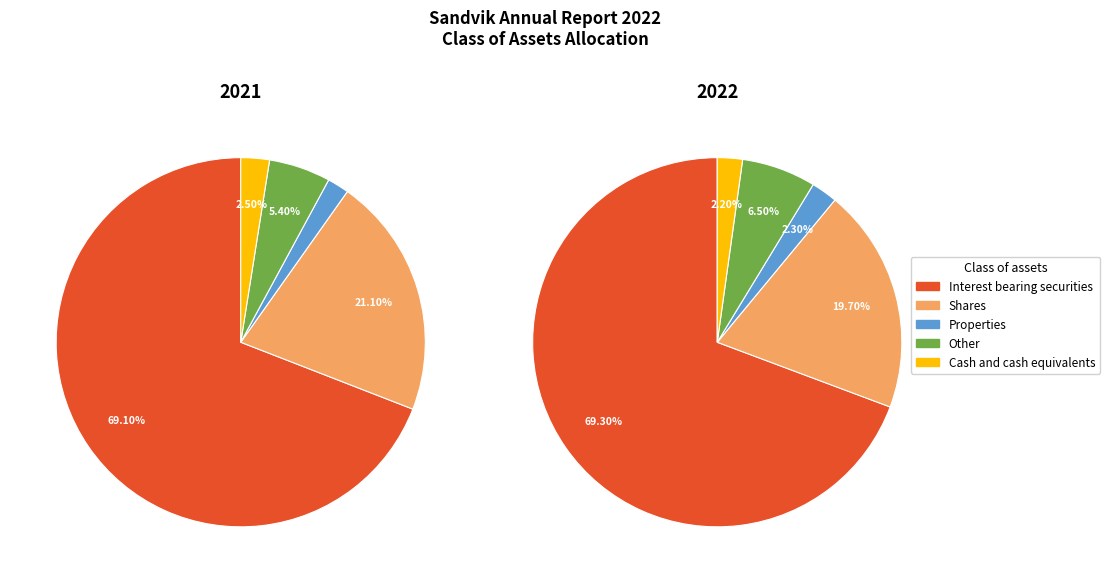

To the nearest percent, what portion does values_2022 represent?

20%